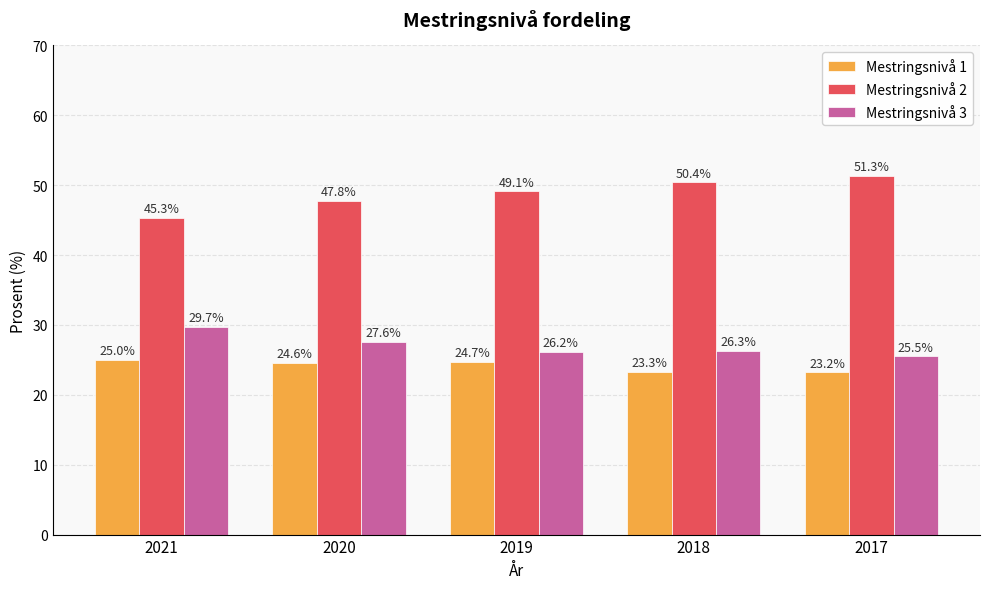

Are the bars horizontal?

No